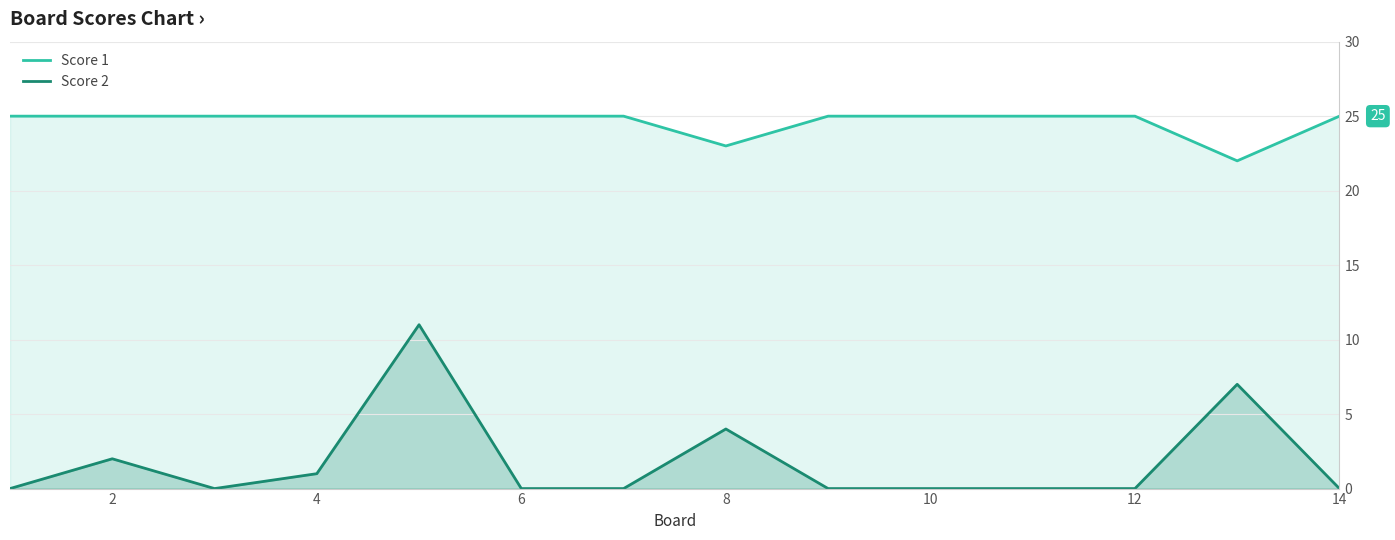

What is the spread (max minus min) of values at 10?

25